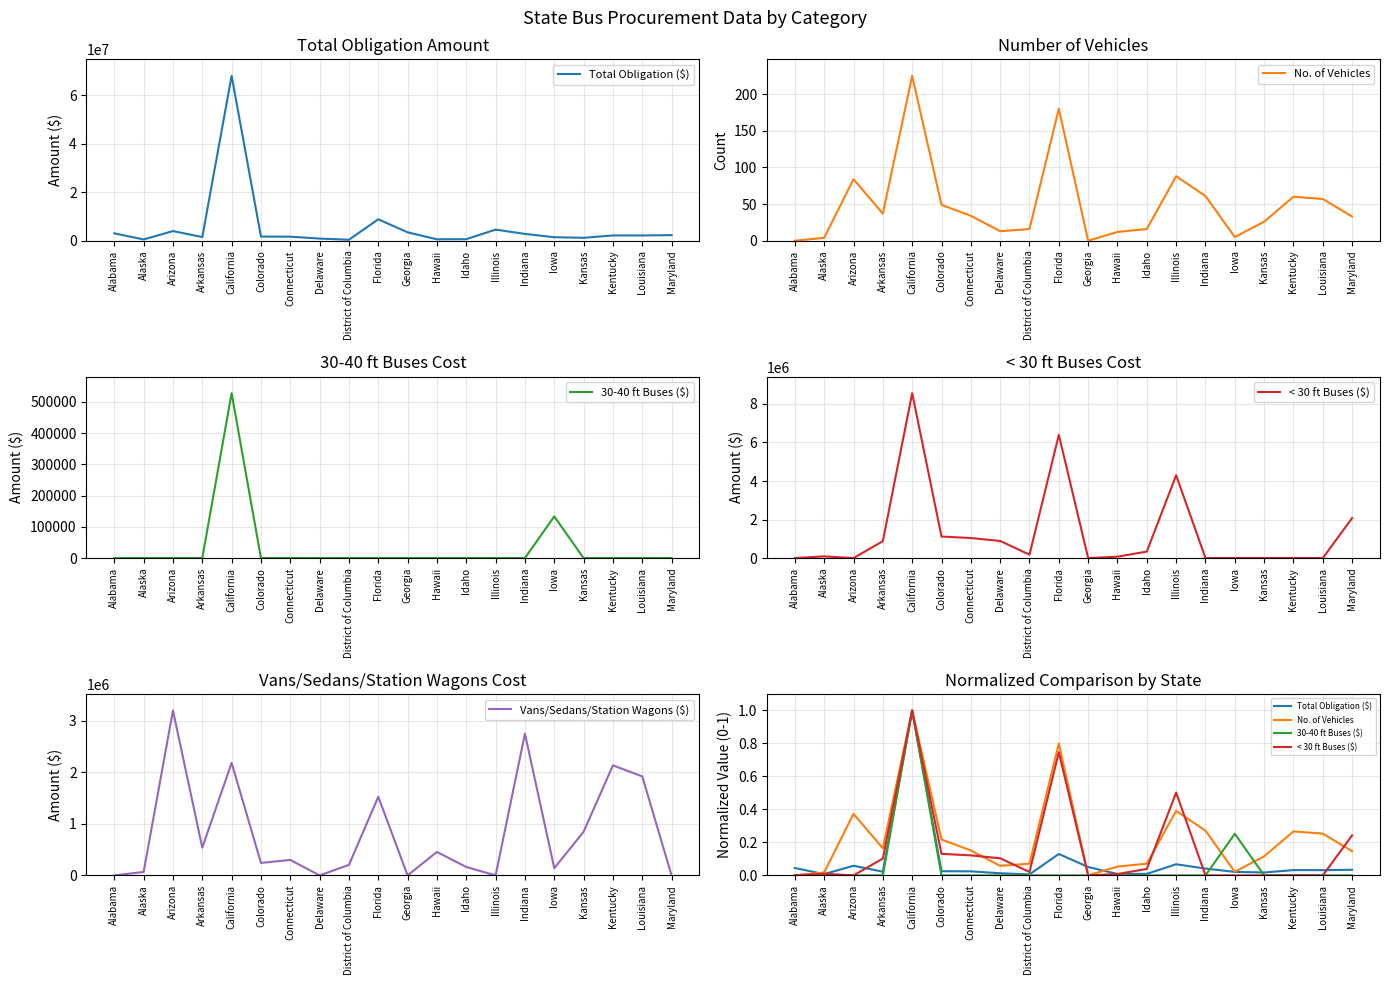

Does the chart have visible grid lines?

Yes